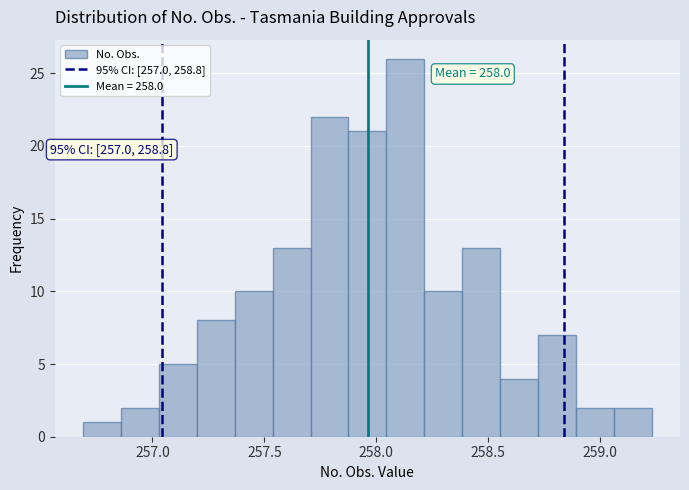

Read against the x-axis, roughly where is the centre of the tallest bar?

258.15